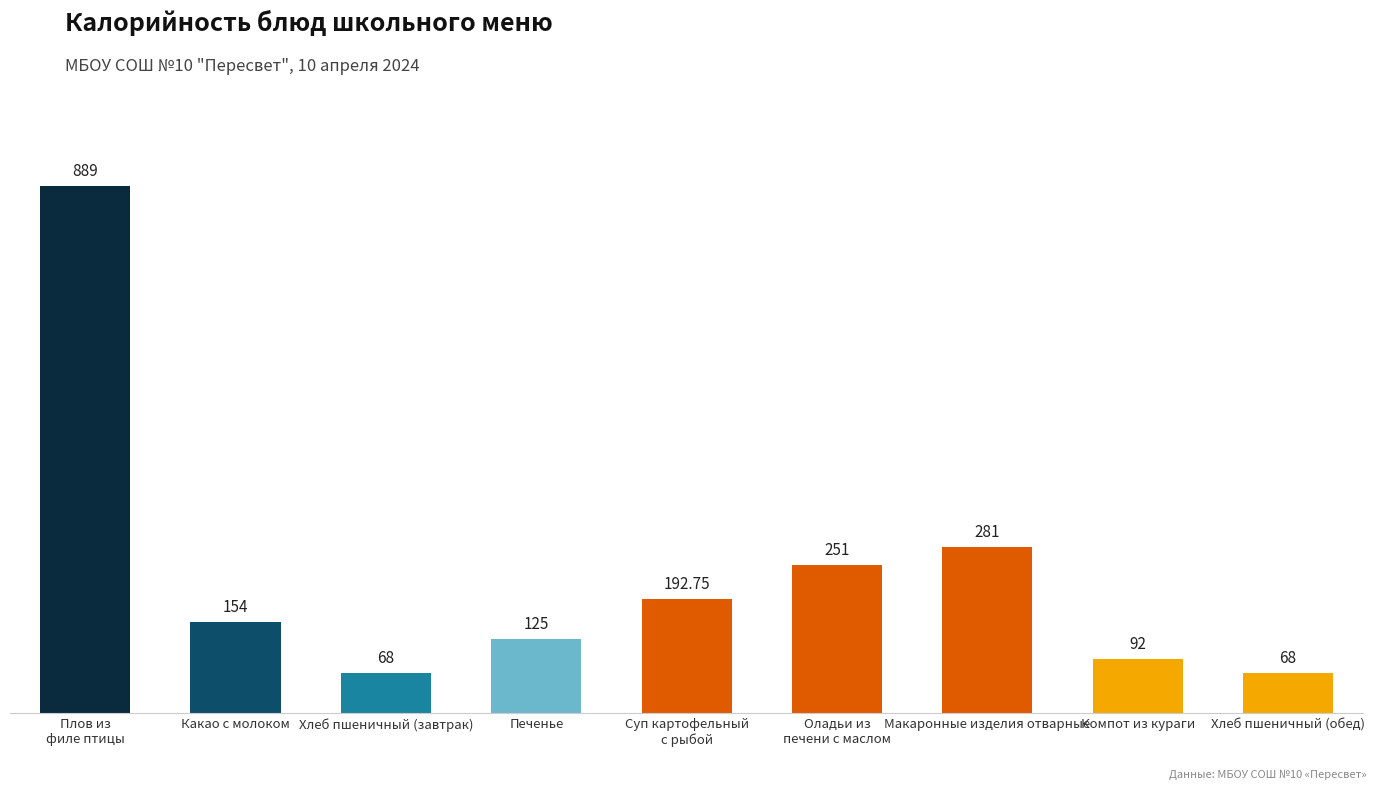

What is the difference between the maximum and second lowest values?

821.0